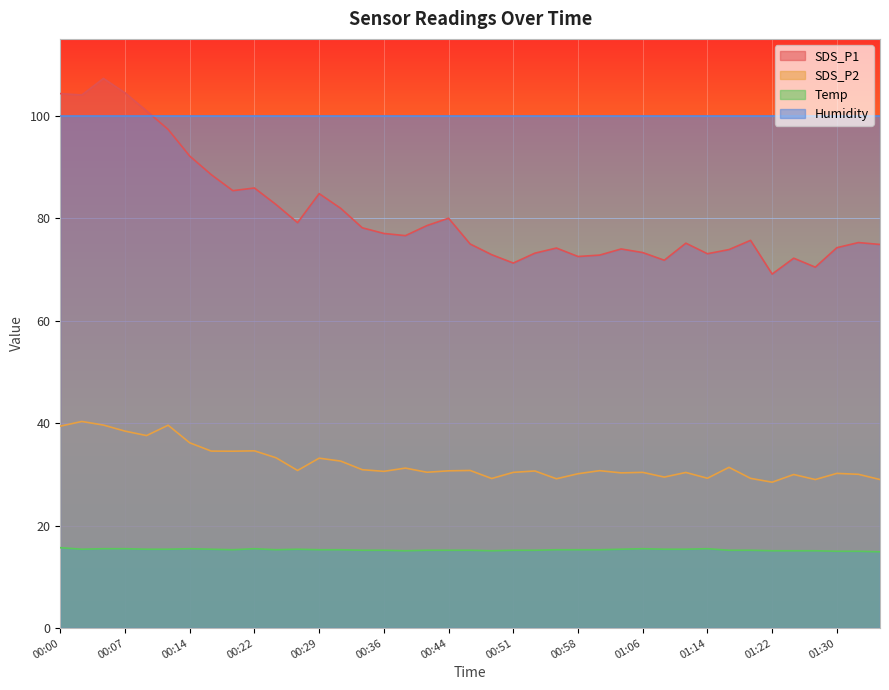

What is the label of the 35th point from the right?

00:10